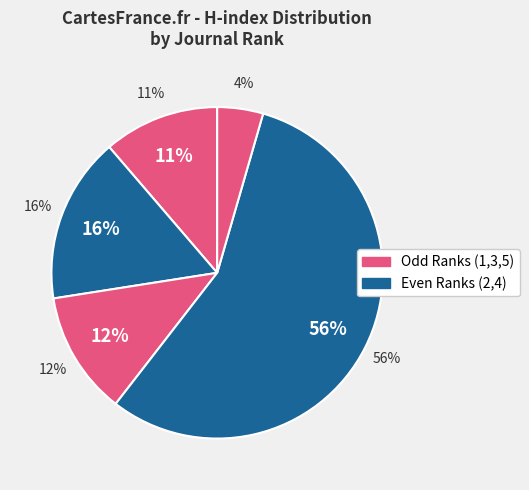

Rank the categories by value from lowest to highest.

Rank 5 (H=42), Rank 1 (H=106), Rank 3 (H=113), Rank 2 (H=152), Rank 4 (H=526)